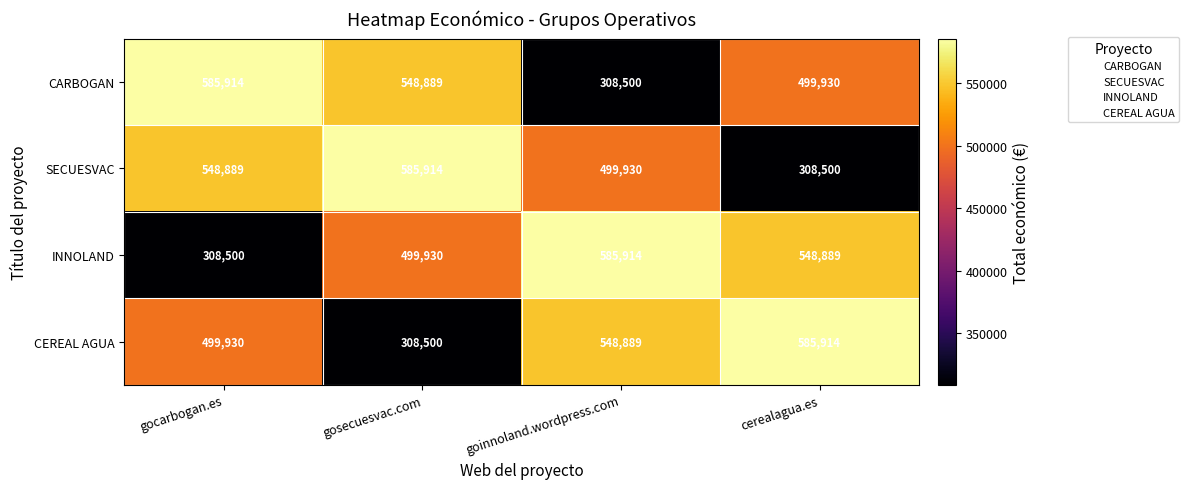

Count the INNOLAND values in the range 499930 to 585914.

3